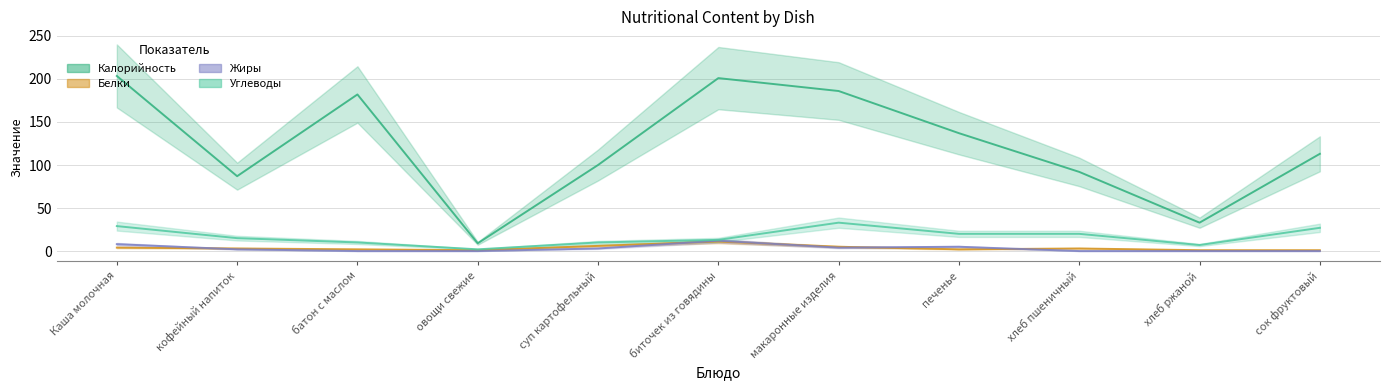

How many distinct data groups are displayed?

4